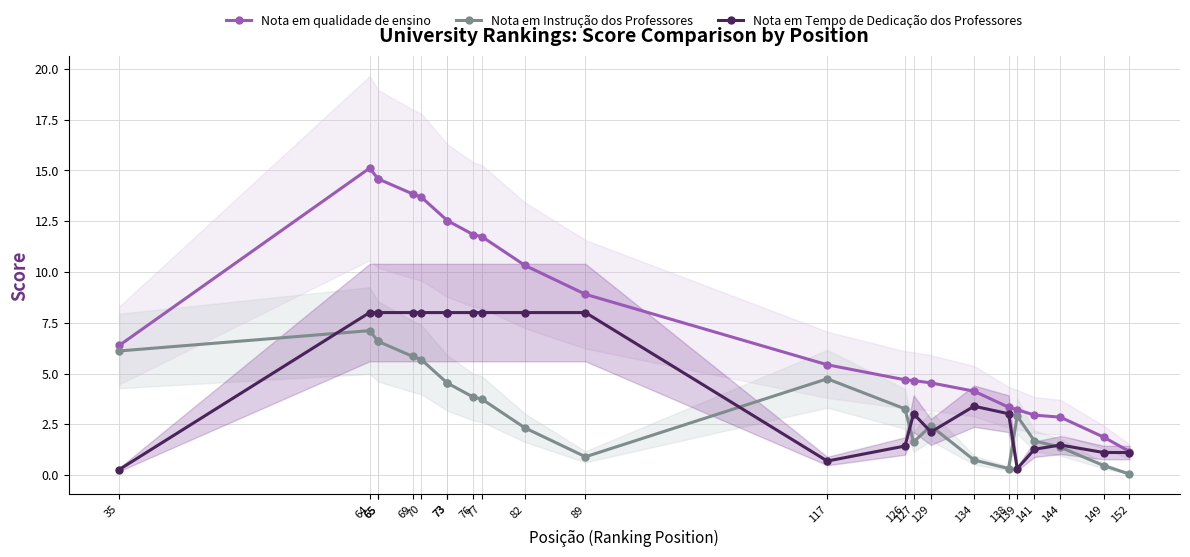

True or false: Nota em qualidade de ensino and Nota em Tempo de Dedicação dos Professores cross at least once.

False